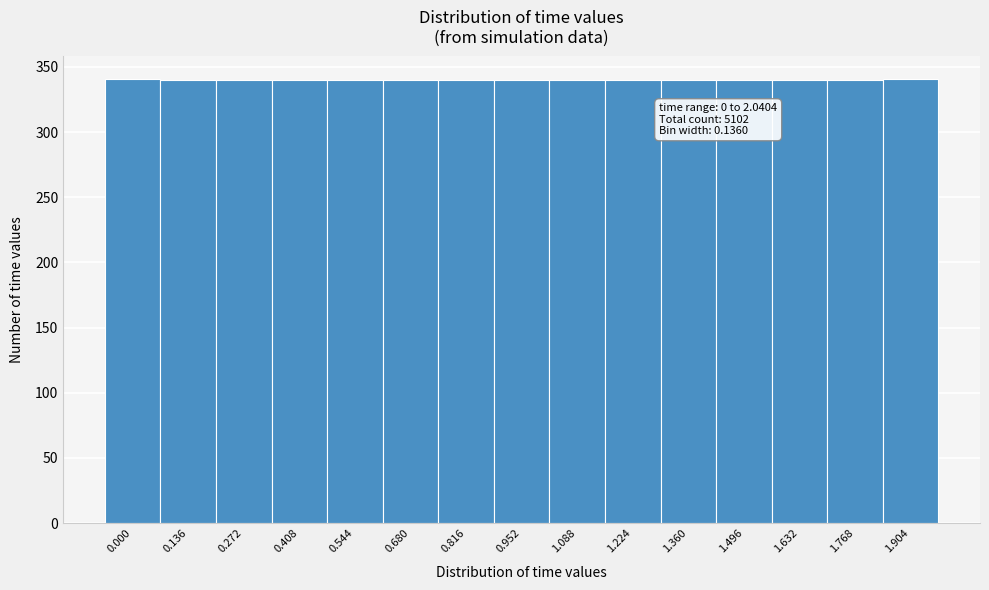

What is the average value?

340